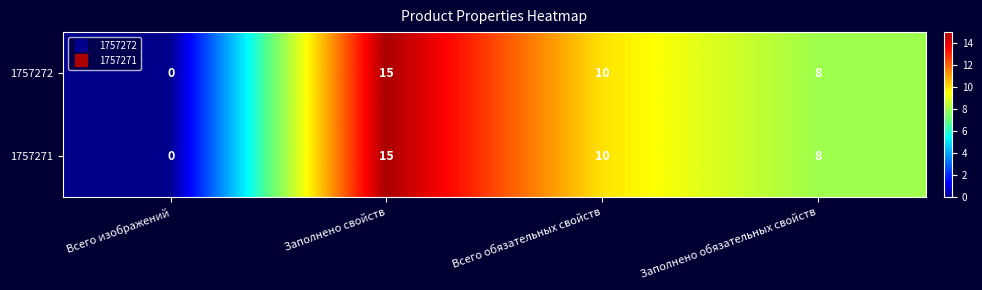

Count the number of categories in the chart.

4